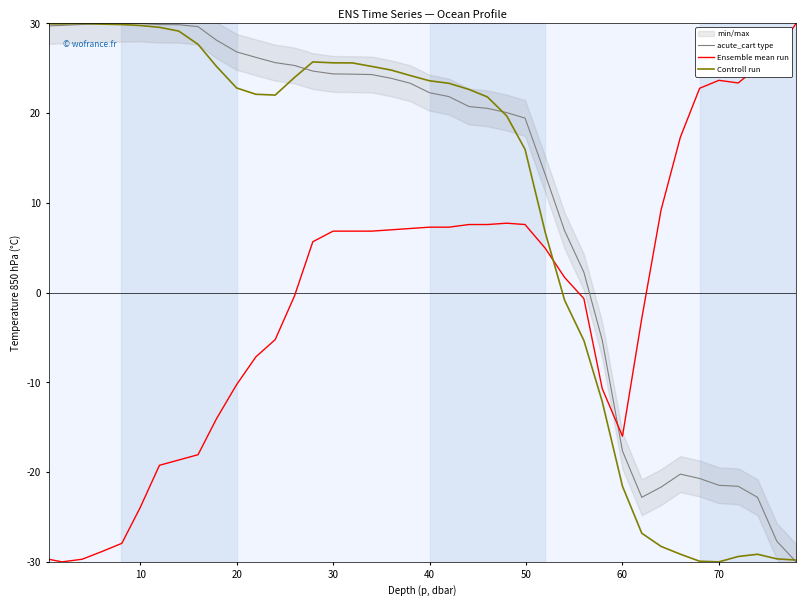

After their last crossing, which series has the higher values: Ensemble mean run or acute_cart type?

Ensemble mean run